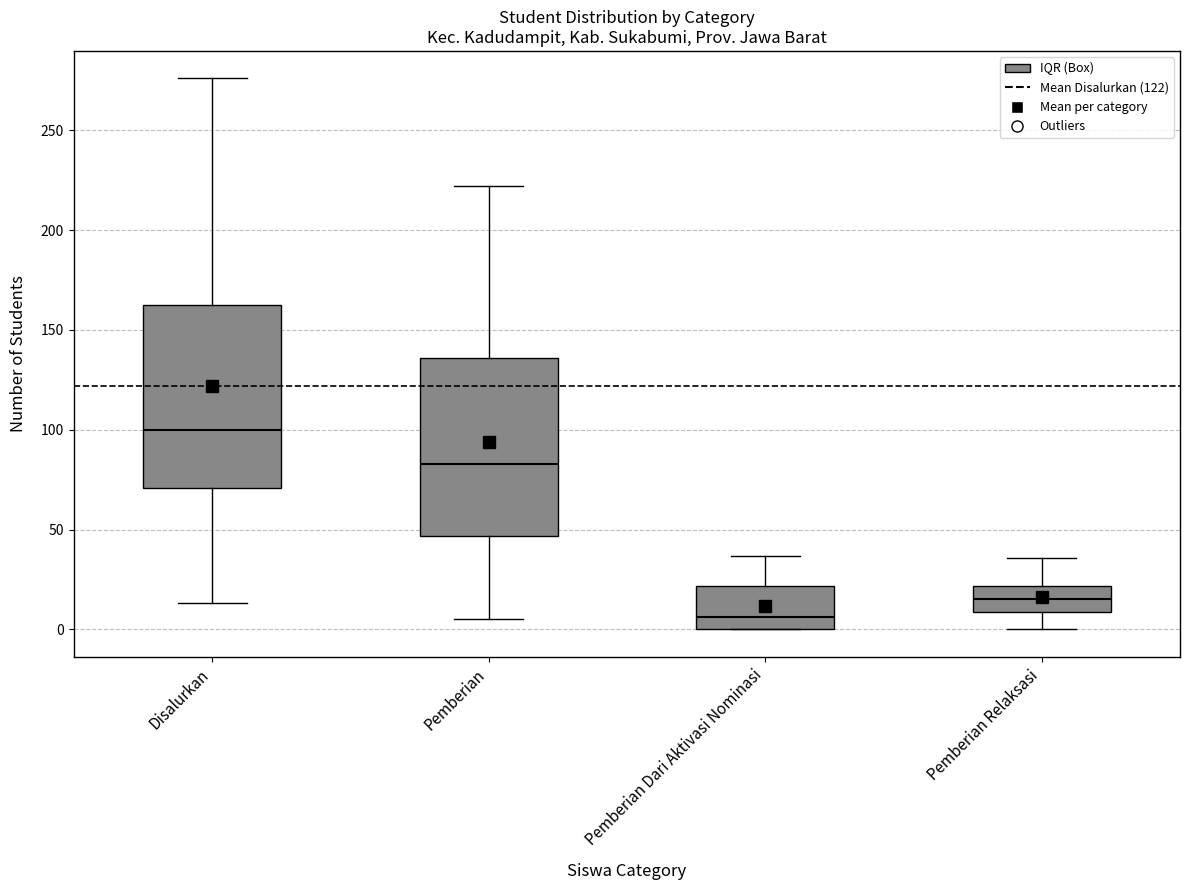

Reading left to right, transcribe this box plot: for each box, give where its median line is, the range the box spans, and where its two whiskers end, as read against the y-axis. The values are not printed on the chart, so give them approximately, as read against the axis.

Disalurkan: median 100, box 70 to 165, whiskers 15 to 275
Pemberian: median 85, box 45 to 135, whiskers 5 to 220
Pemberian Dari Aktivasi Nominasi: median 5, box 0 to 20, whiskers 0 to 35
Pemberian Relaksasi: median 15, box 10 to 20, whiskers 0 to 35